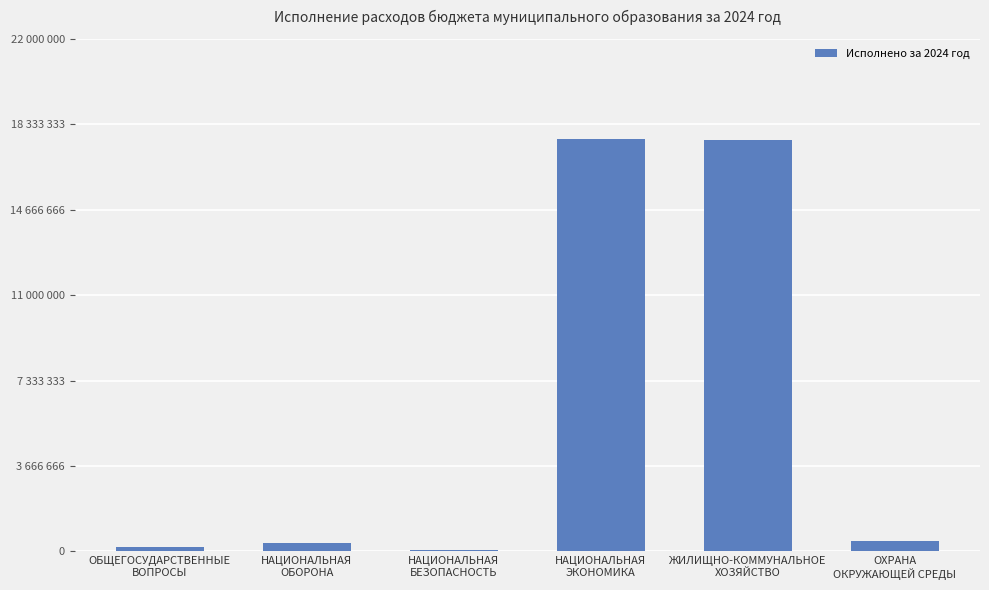

Reading left to right, extract all data points from this chart.

ОБЩЕГОСУДАРСТВЕННЫЕ
ВОПРОСЫ=199729.0	НАЦИОНАЛЬНАЯ
ОБОРОНА=366360.0	НАЦИОНАЛЬНАЯ
БЕЗОПАСНОСТЬ=57627.5	НАЦИОНАЛЬНАЯ
ЭКОНОМИКА=17683412.8	ЖИЛИЩНО-КОММУНАЛЬНОЕ
ХОЗЯЙСТВО=17637456.8	ОХРАНА
ОКРУЖАЮЩЕЙ СРЕДЫ=441238.1